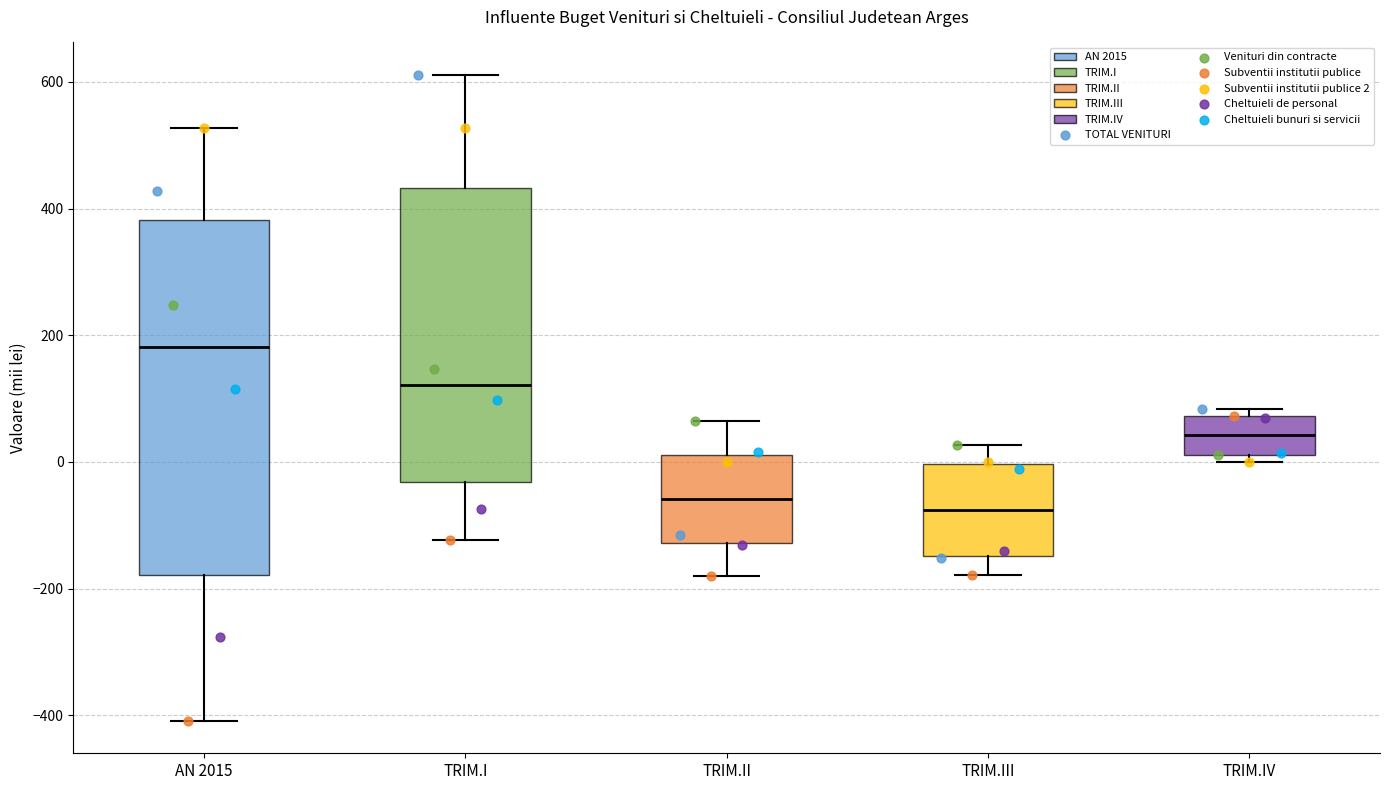

Reading left to right, read every box against the y-axis: the position of its median line, the range the box covers, and the ends of its whiskers. The values are not printed on the chart, so give them approximately, as read against the axis.

AN 2015: median 180, box -180 to 380, whiskers -400 to 520
TRIM.I: median 120, box -40 to 440, whiskers -120 to 620
TRIM.II: median -60, box -120 to 20, whiskers -180 to 60
TRIM.III: median -80, box -140 to 0, whiskers -180 to 20
TRIM.IV: median 40, box 20 to 80, whiskers 0 to 80 (just above the box's upper edge)